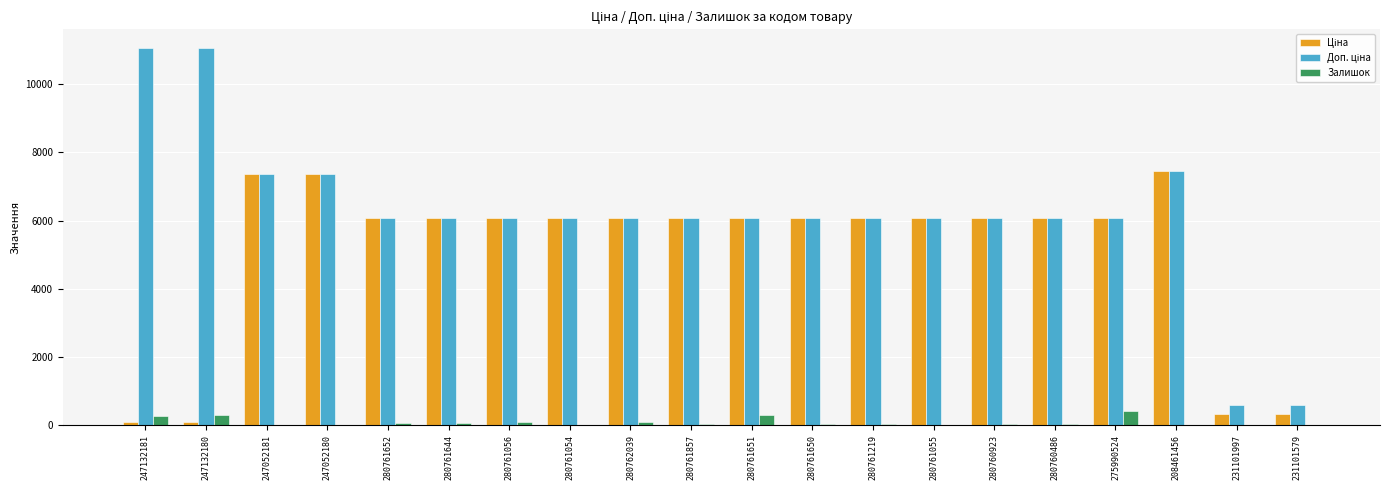

What is the sum of all Залишок values?

1878.0